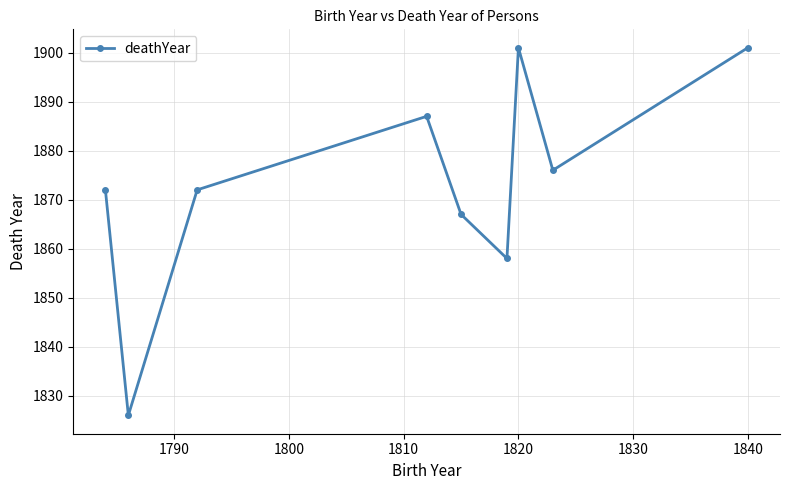

What is the smallest value displayed?

1826